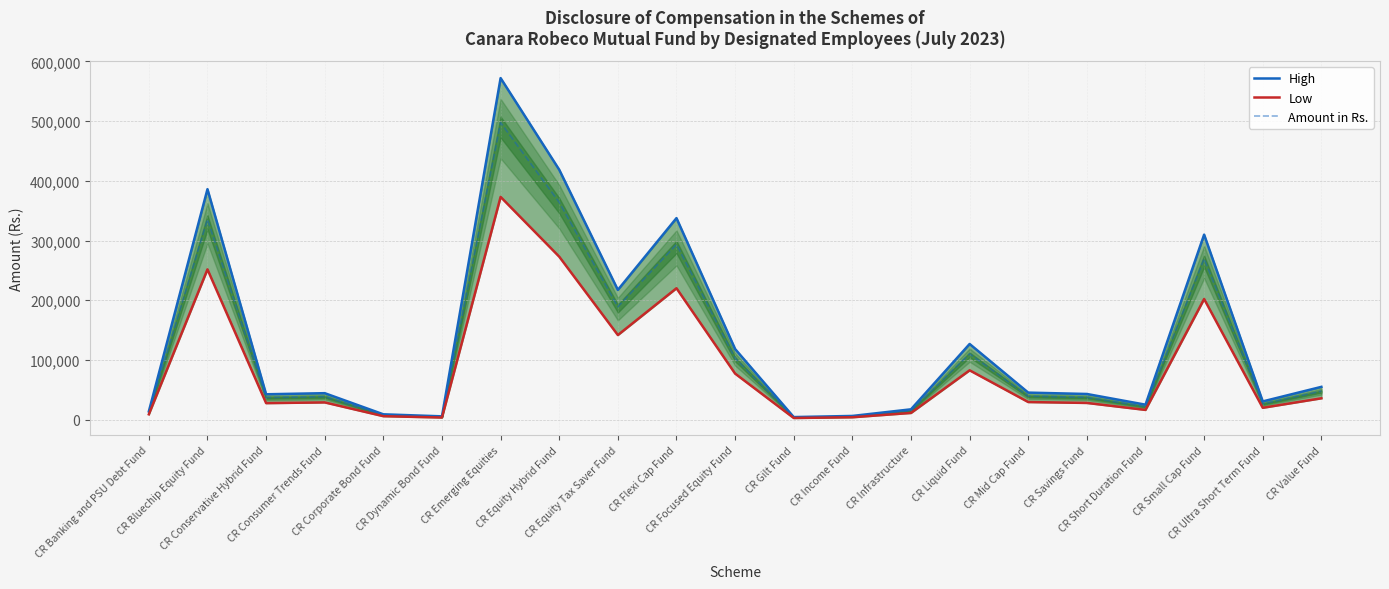

What is the total value across all series at CR Gilt Fund?

11176.6